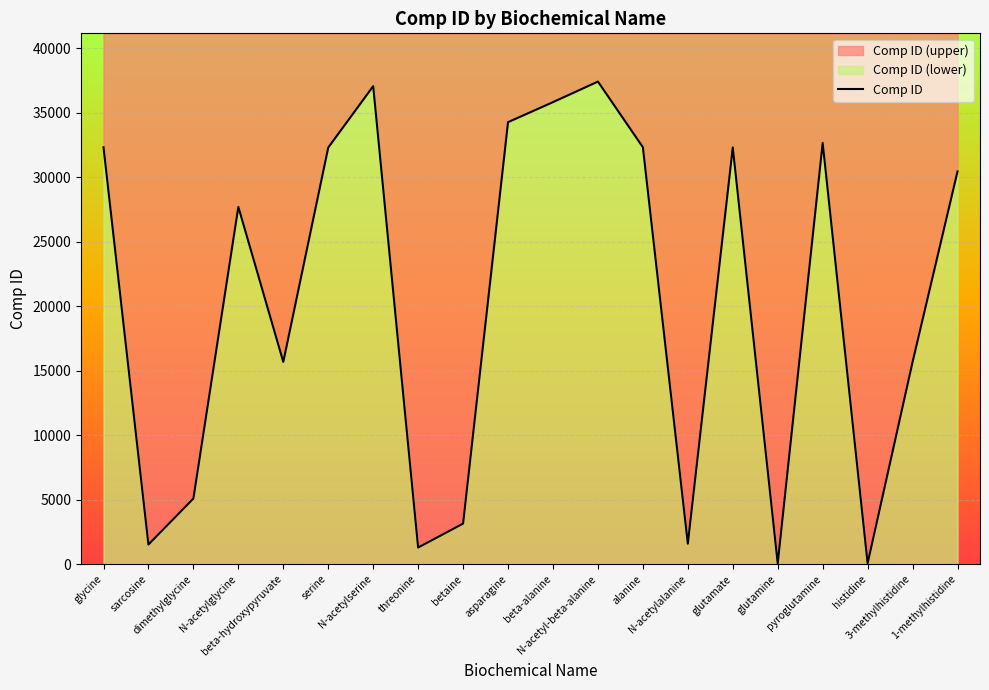

True or false: the data has more than 2 interior local peaks.

True